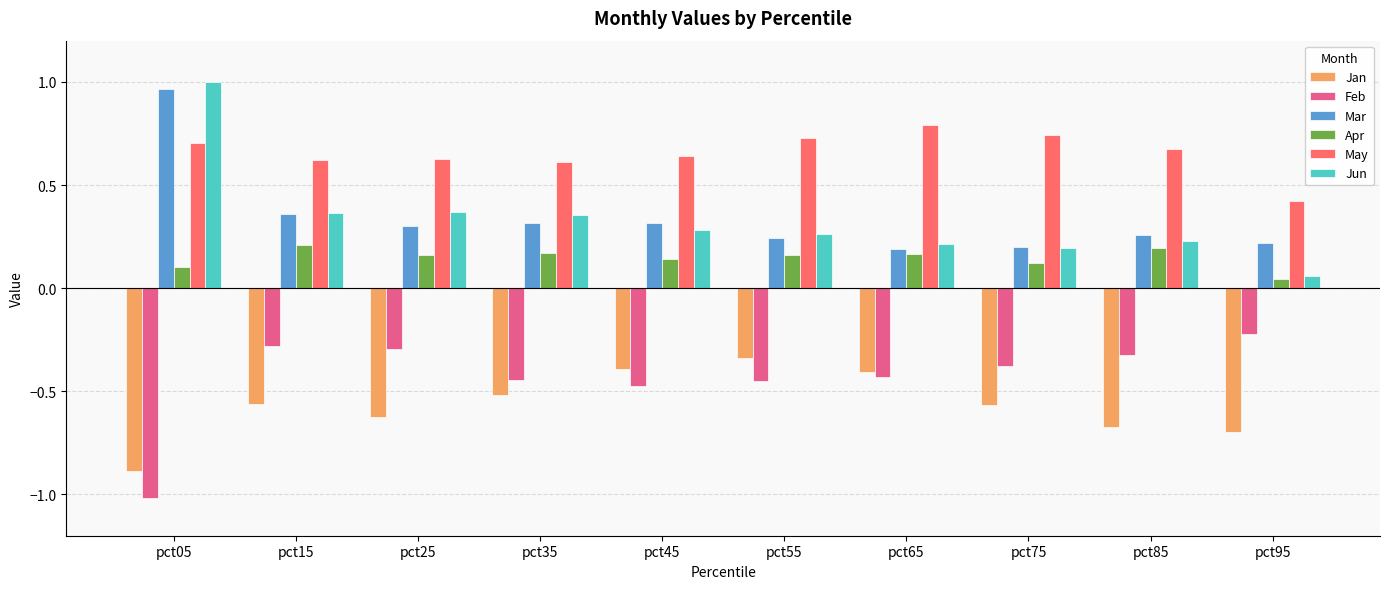

At which label is Jan closest to 0?

pct55